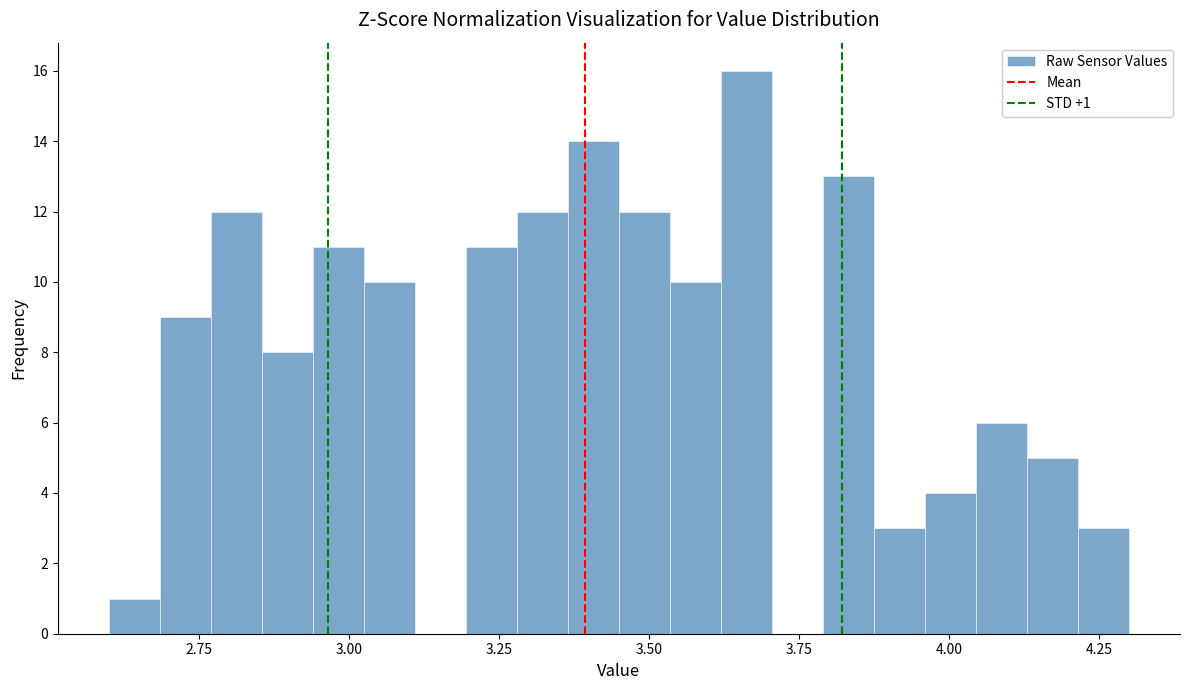

Around what value on the x-axis is the tallest bar? Give the approximate position of its centre, as read against the axis.

3.65